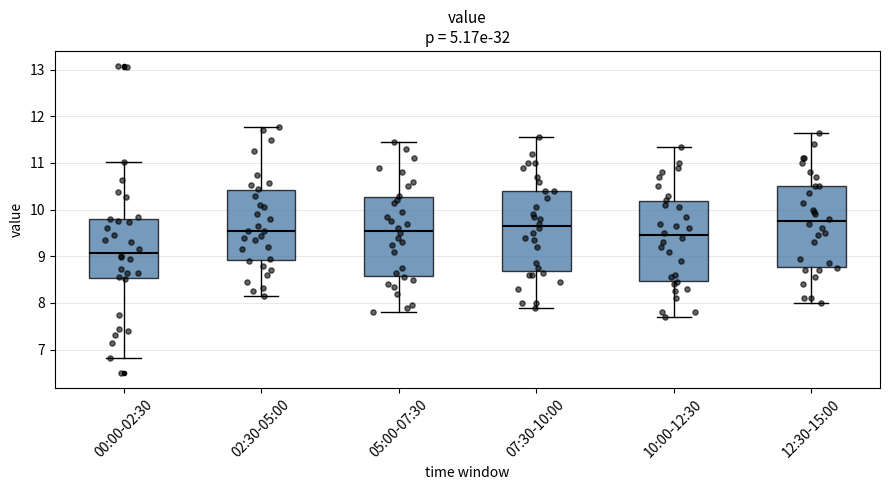

Where does the upper whisker of the box for 12:30-15:00 end on the y-axis? The values are not printed on the chart, so give them approximately, as read against the axis.

11.7